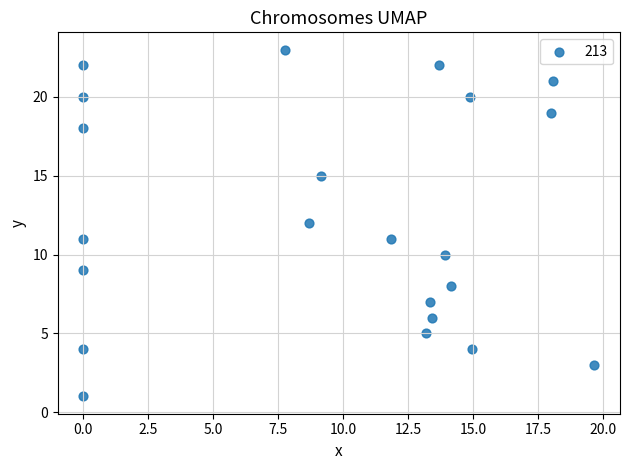

What is the range of Y values (max minus min)?

22